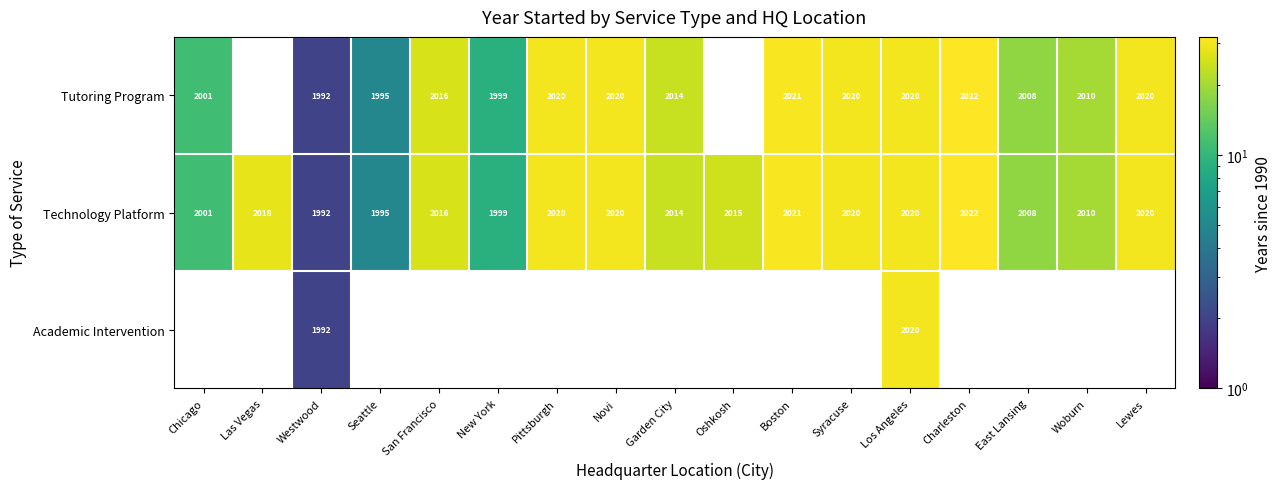

The Technology Platform series shows 2001 at Chicago. True or false?

True